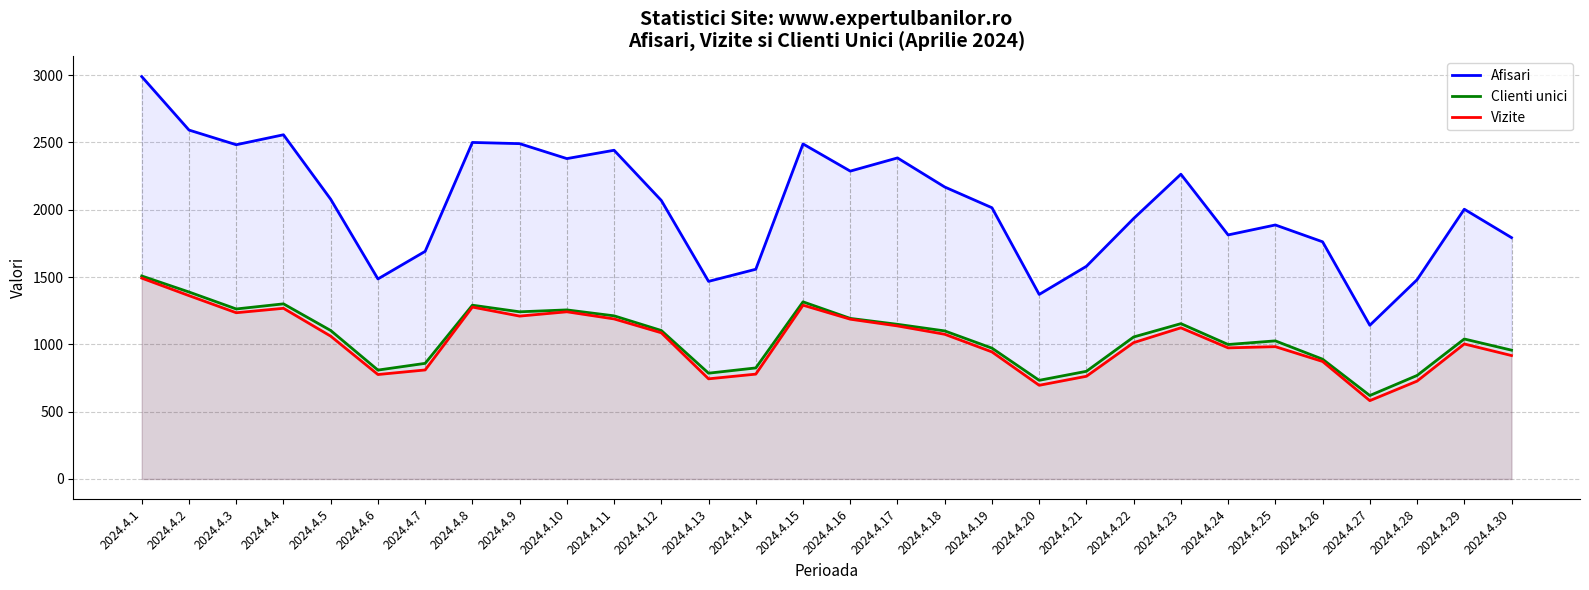

What is the maximum value for Vizite?

1492